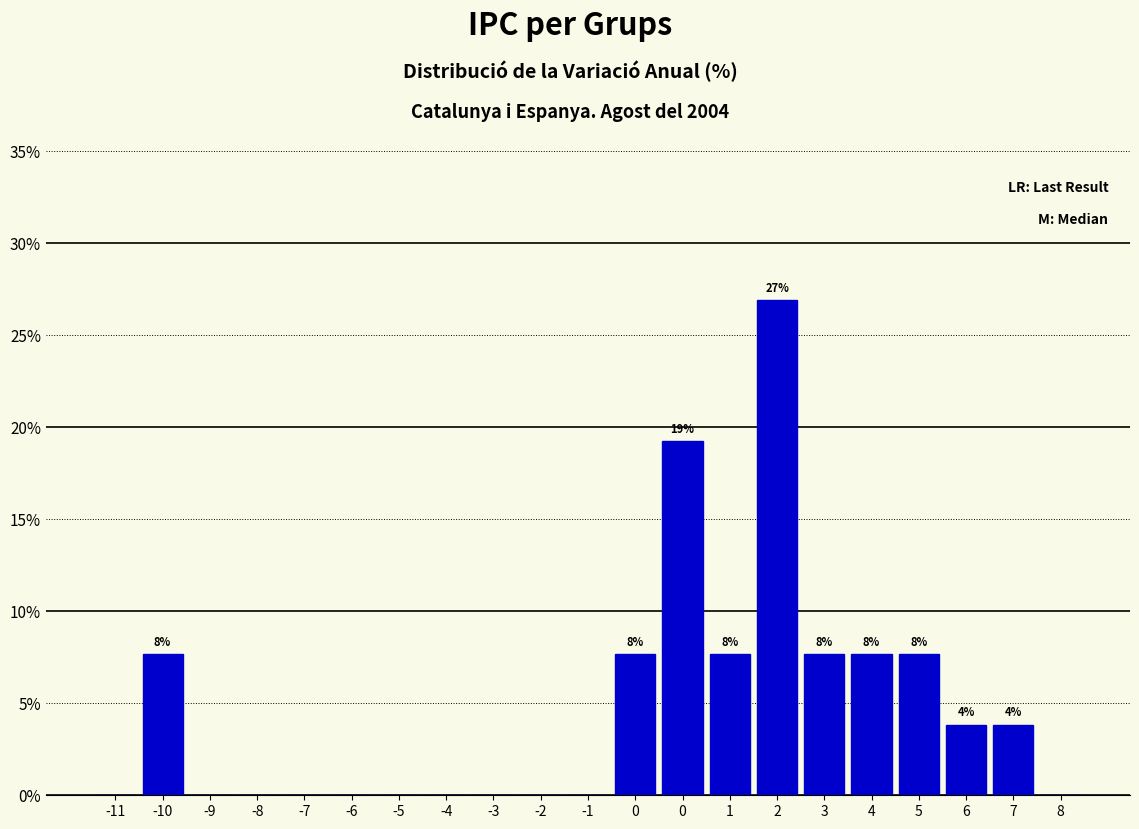

Count the number of categories in the chart.

21